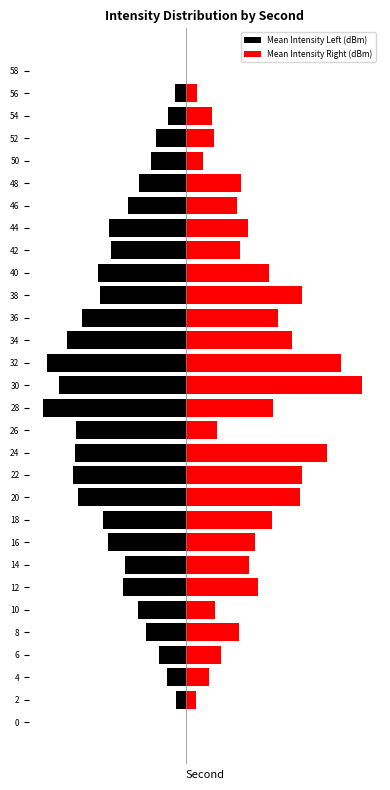

How many groups of bars are there?

30